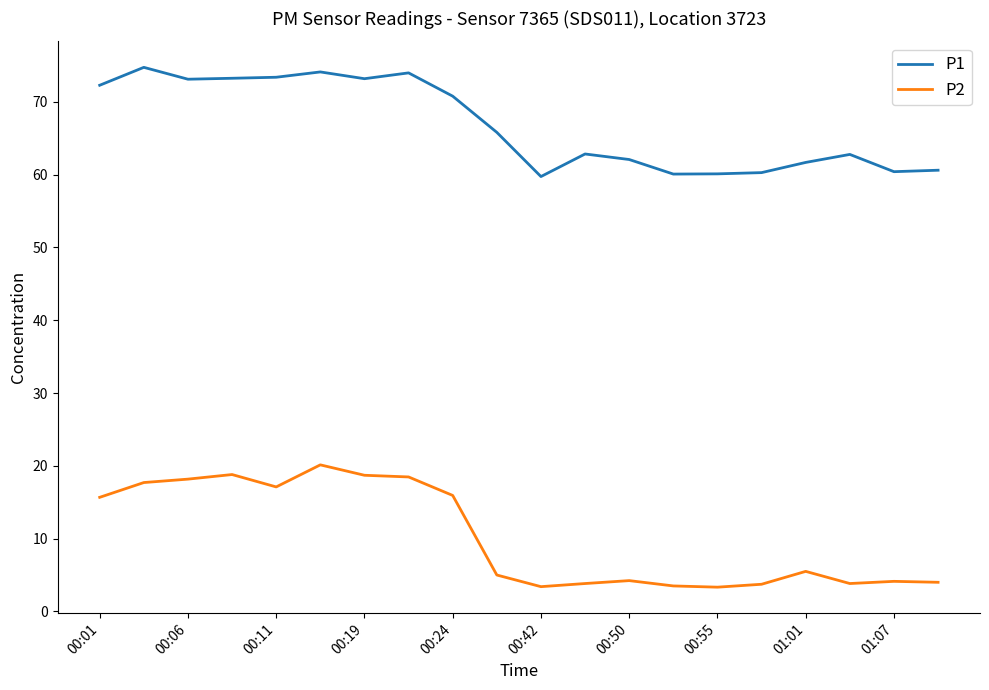

Which series has the largest total across all categories?

P1